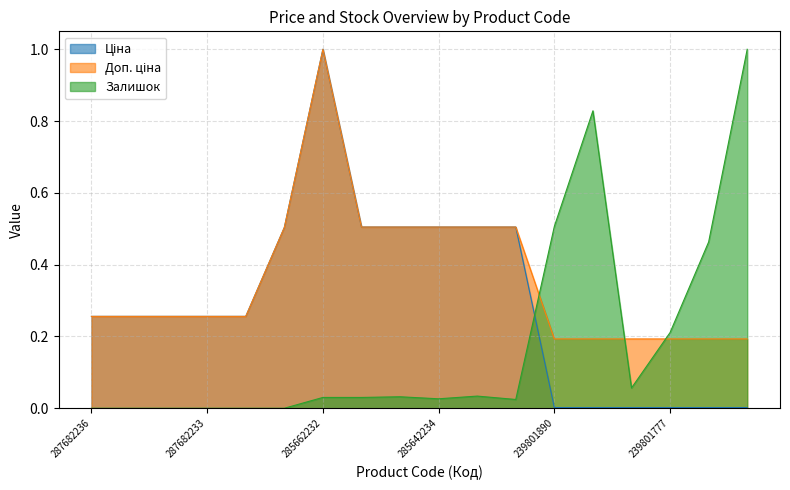

Is the value of Залишок at 239801890 greater than the value of Доп. ціна at 239801775?

Yes